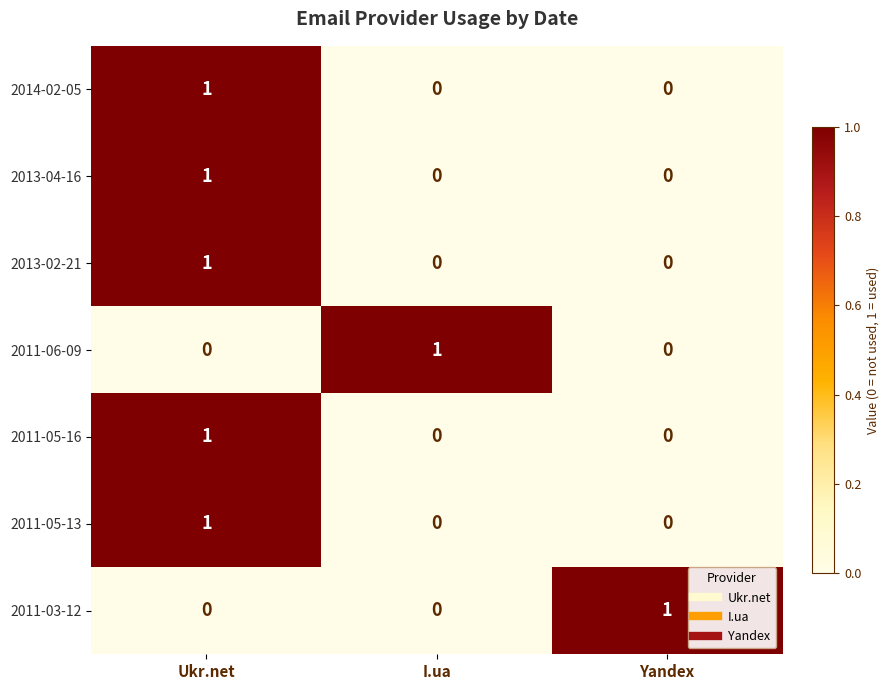

What is the maximum value shown in the chart?

1